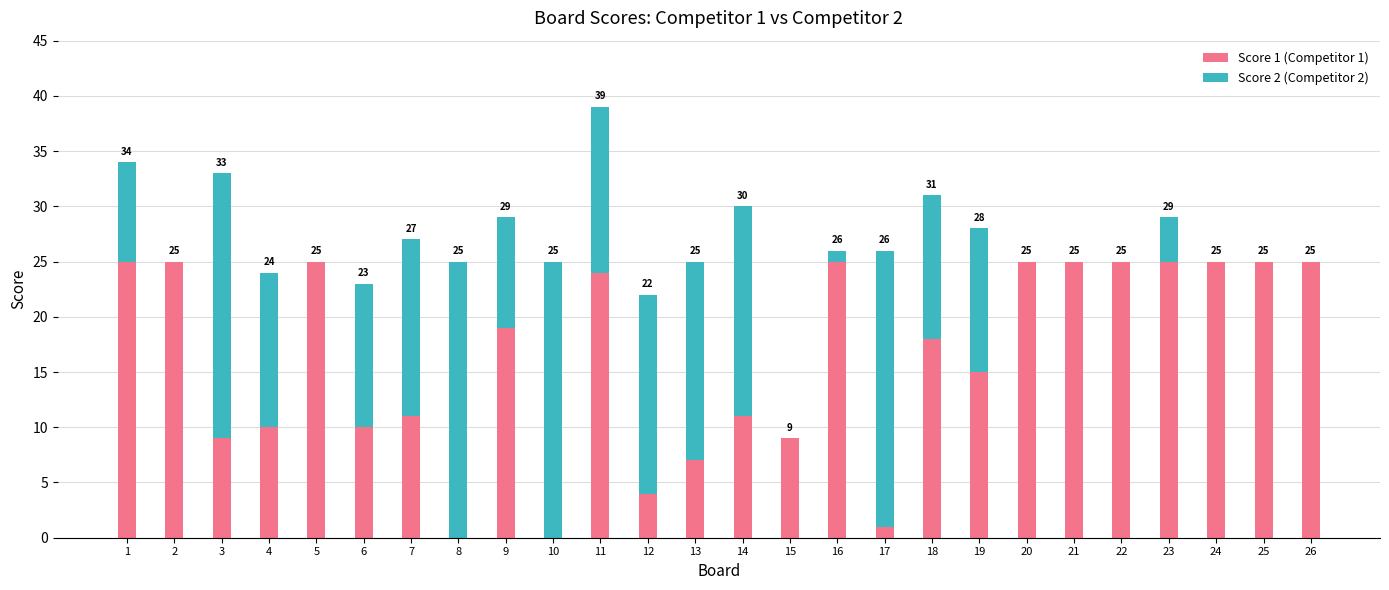

What is the sum of the Score 1 (Competitor 1) values at 6 and 20?

35